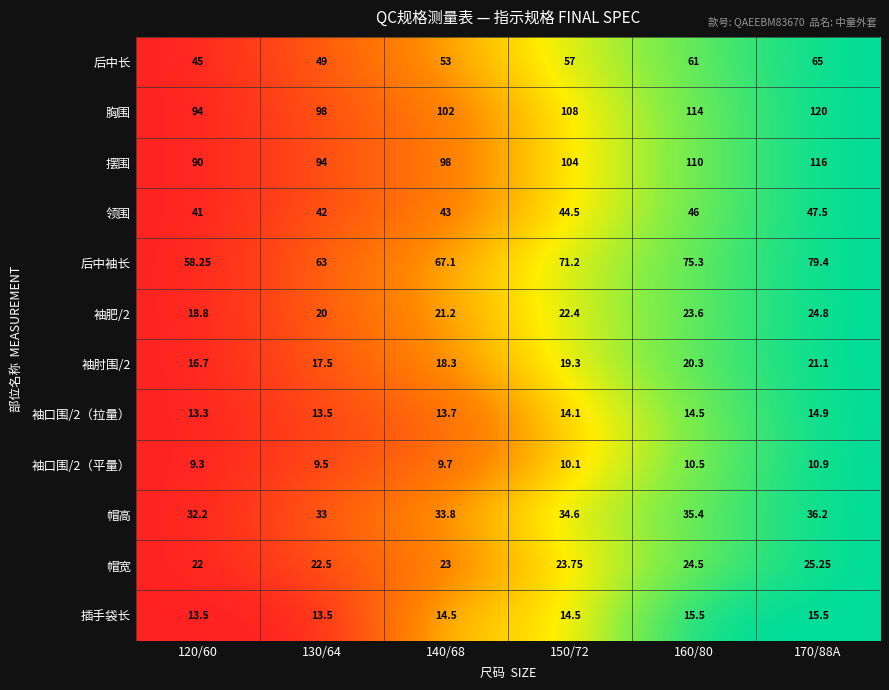

Which series has the largest total across all categories?

胸围